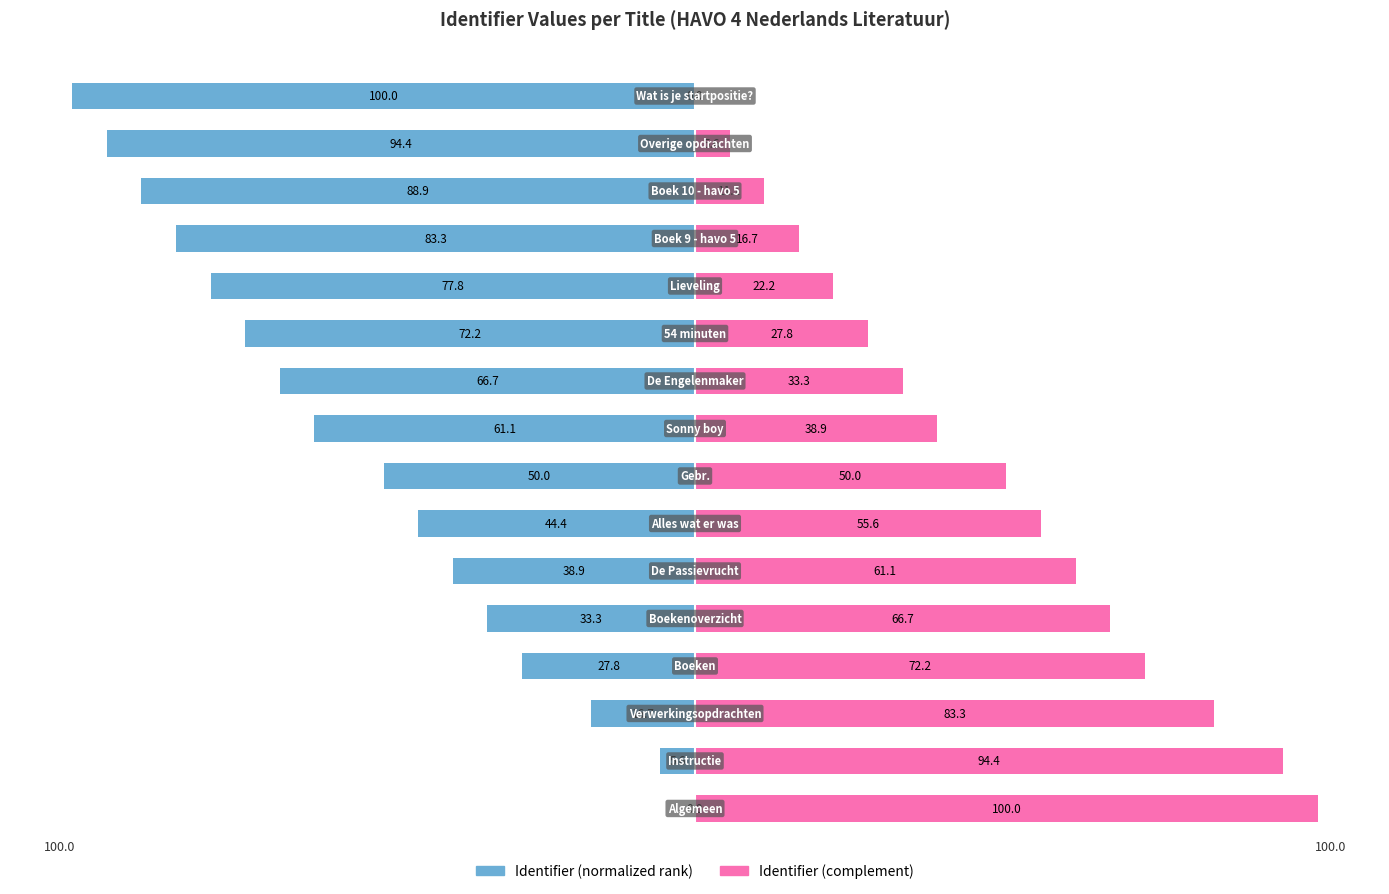

Does the chart contain stacked bars?

No